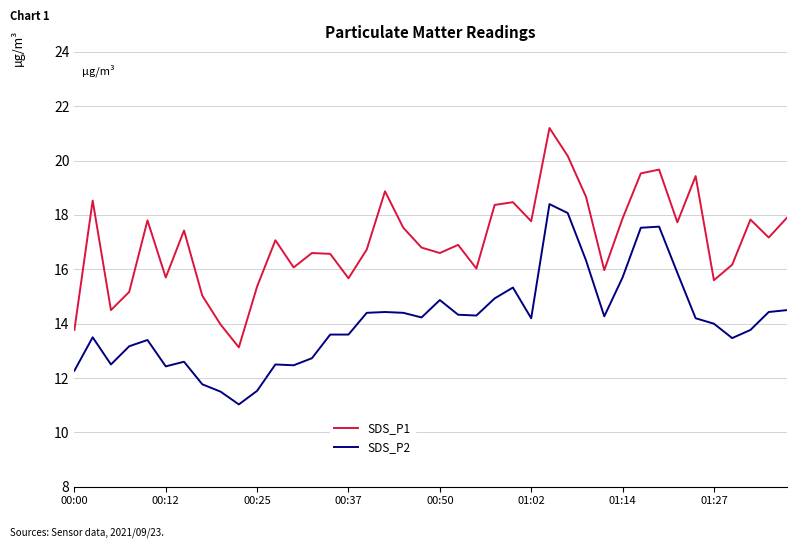

Which series has the largest range (max minus min)?

SDS_P1